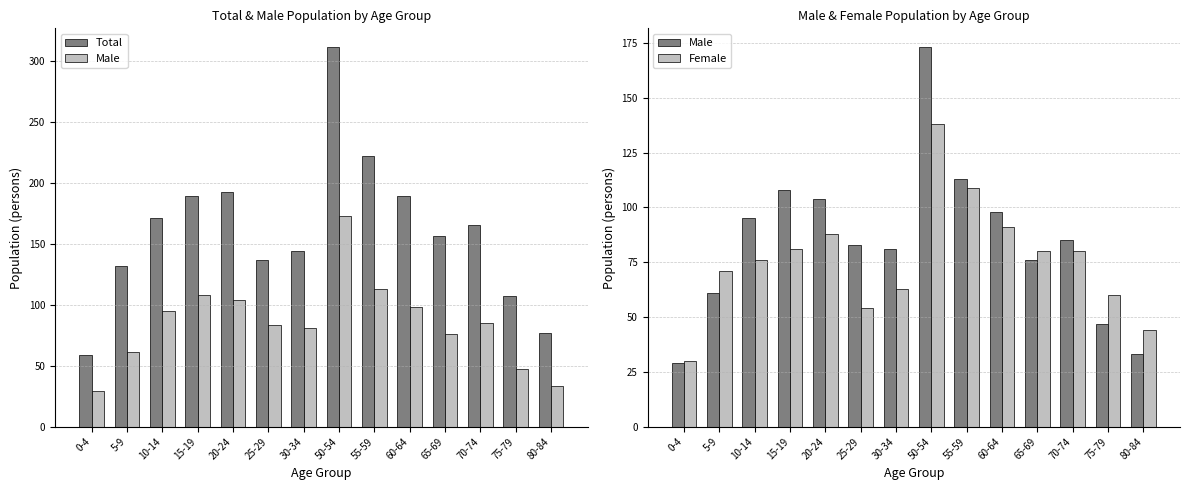

Rank the series at 0-4 from highest to lowest value.

Total, Female, Male